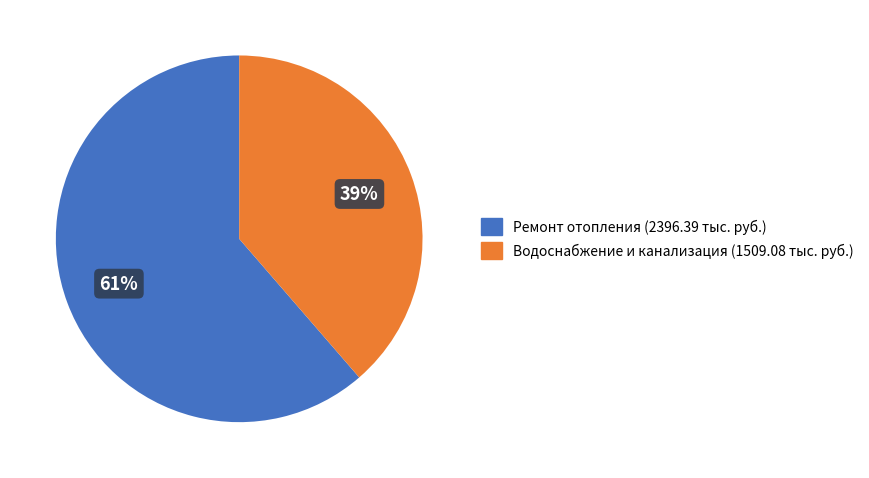

To the nearest percent, what is the average slice percentage?

50%